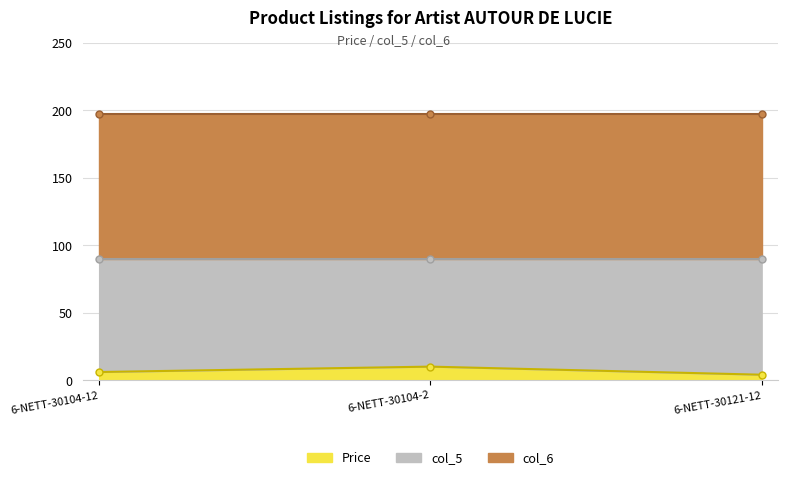

The value of Price at 6-NETT-30104-12 is 6.0. True or false?

True